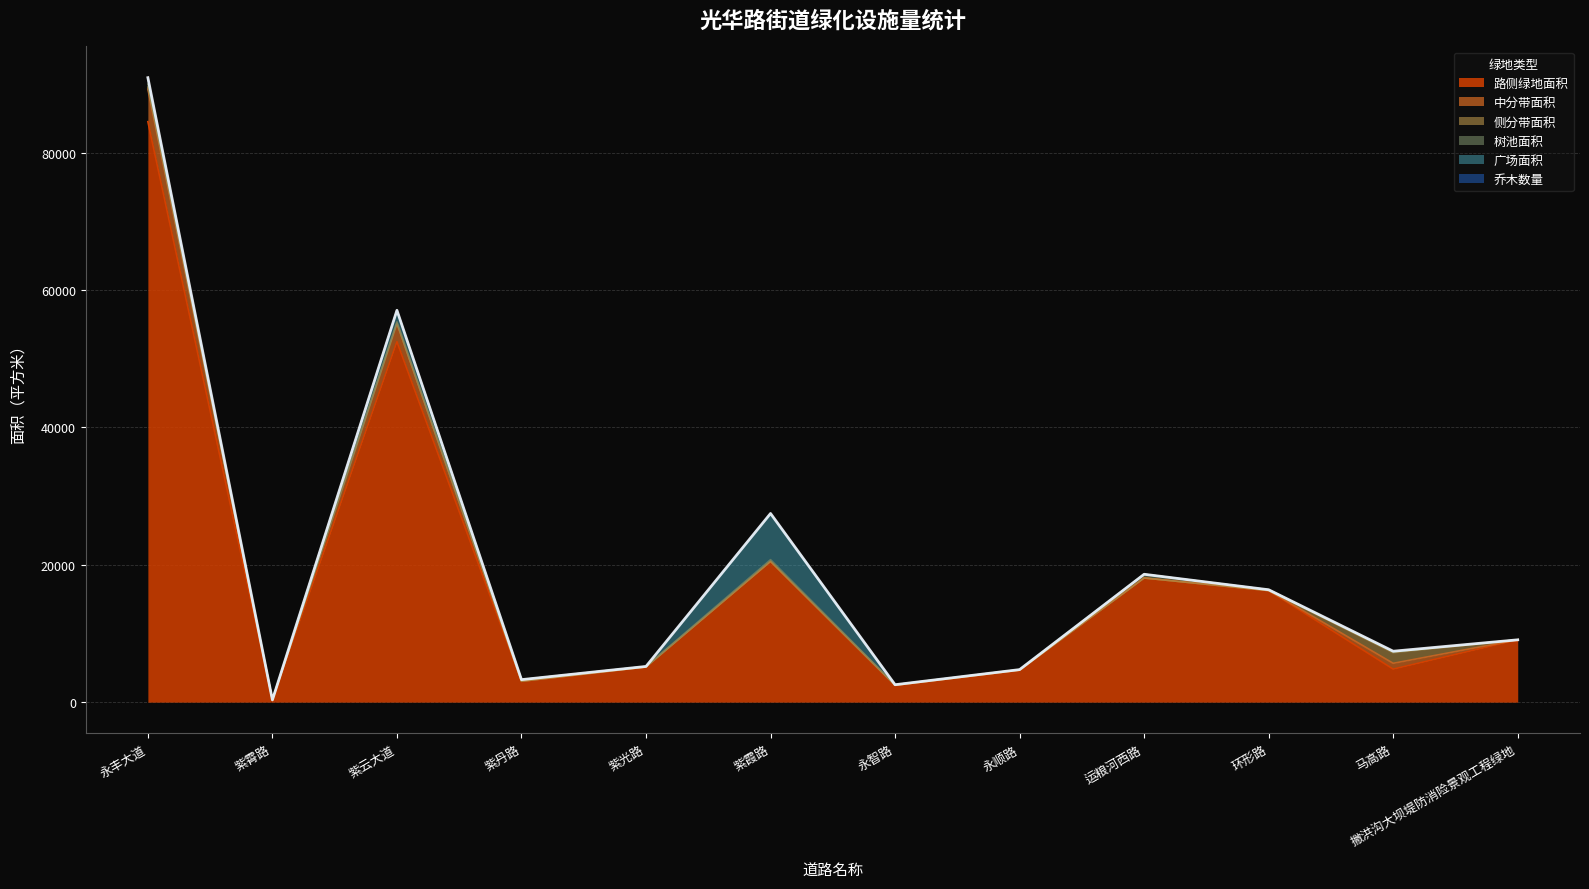

Reading right to left, transcribe all the data shown in this chart.

路侧绿地面积: 9077.0	4808.8	16245.1	18075.3	4667.9	2460.5	20498.7	5127.4	3038.7	52481.8	323.9	84516.3
中分带面积: 0.0	847.8	0.0	0.0	0.0	0.0	0.0	0.0	0.0	2680.5	0.0	4737.1
侧分带面积: 0.0	1551.0	0.0	0.0	0.0	0.0	0.0	0.0	0.0	0.0	0.0	295.4
树池面积: 0.0	147.0	121.5	544.5	72.0	79.5	252.0	73.5	240.0	225.0	6.0	420.0
广场面积: 0.0	0.0	0.0	0.0	0.0	0.0	6722.5	0.0	0.0	1657.5	0.0	832.8
乔木数量: 0.0	63.0	0.0	0.0	0.0	0.0	0.0	0.0	0.0	10.0	0.0	123.0